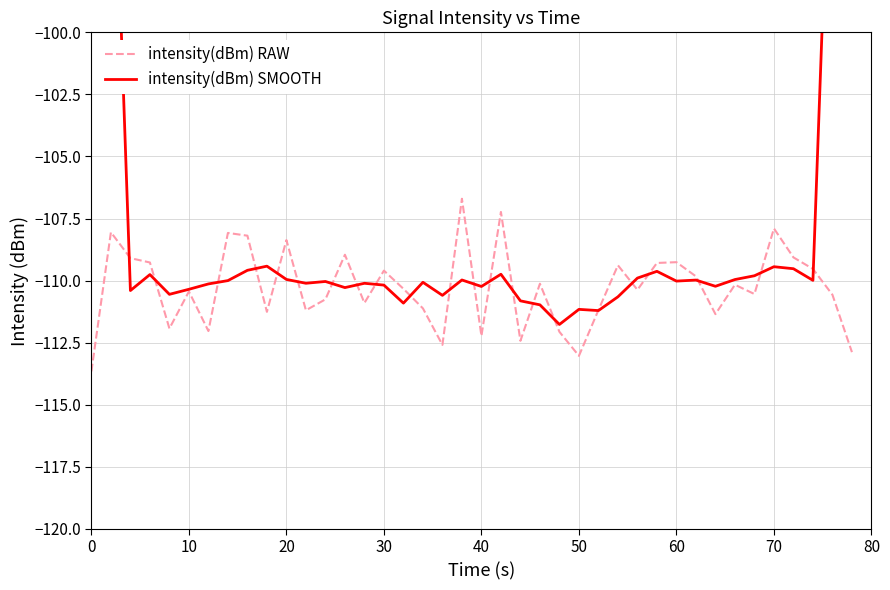

Is this an area chart (filled region under the line)?

No